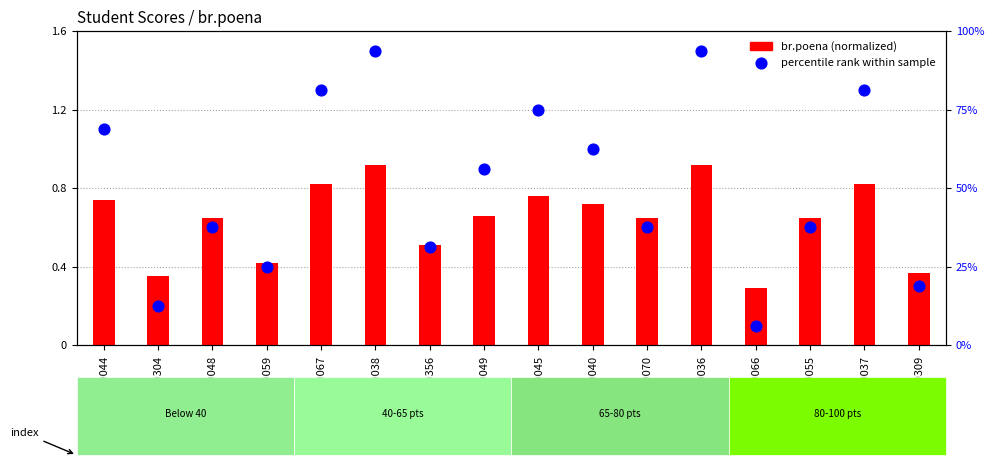

Which series has the widest spread of Y values?

percentile rank within sample